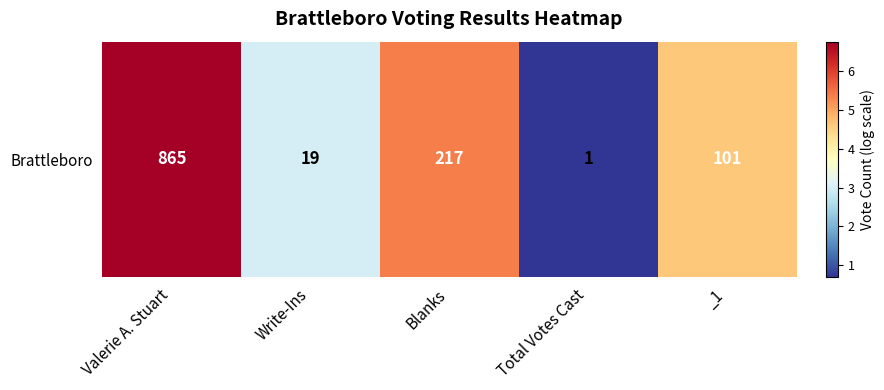

Reading left to right, list all the values displayed in this chart.

6.8	3.0	5.4	0.7	4.6